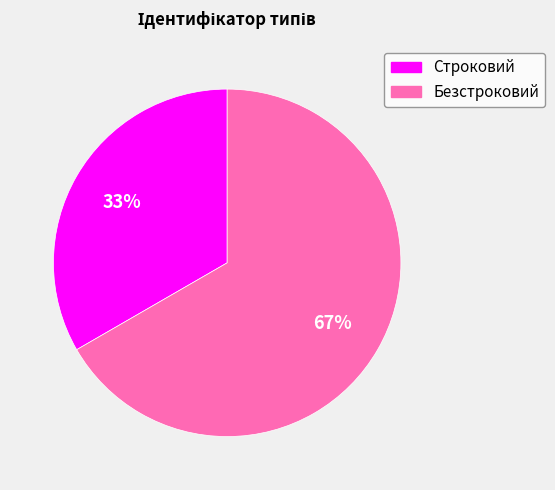

To the nearest percent, what is the combined percentage of Строковий and Безстроковий?

100%